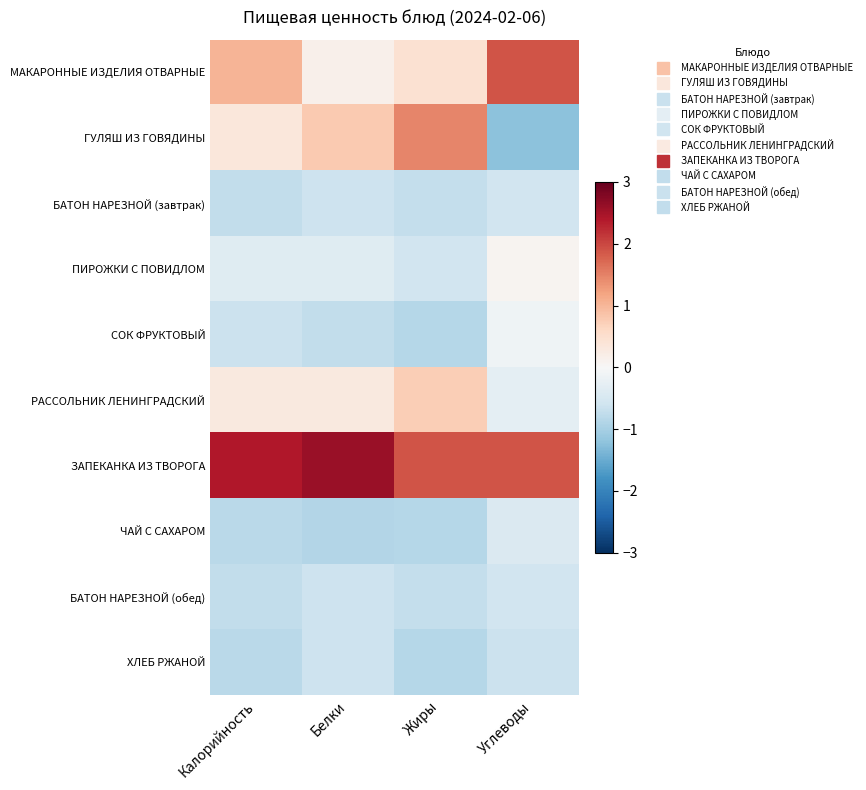

Reading left to right, what are all the values shown in this chart?

МАКАРОННЫЕ ИЗДЕЛИЯ ОТВАРНЫЕ: Калорийность=1.0	Белки=0.2	Жиры=0.4	Углеводы=1.9
ГУЛЯШ ИЗ ГОВЯДИНЫ: Калорийность=0.3	Белки=0.8	Жиры=1.5	Углеводы=-1.2
БАТОН НАРЕЗНОЙ (завтрак): Калорийность=-0.7	Белки=-0.6	Жиры=-0.7	Углеводы=-0.6
ПИРОЖКИ С ПОВИДЛОМ: Калорийность=-0.4	Белки=-0.4	Жиры=-0.6	Углеводы=0.1
СОК ФРУКТОВЫЙ: Калорийность=-0.6	Белки=-0.7	Жиры=-0.9	Углеводы=-0.1
РАССОЛЬНИК ЛЕНИНГРАДСКИЙ: Калорийность=0.3	Белки=0.3	Жиры=0.7	Углеводы=-0.3
ЗАПЕКАНКА ИЗ ТВОРОГА: Калорийность=2.4	Белки=2.6	Жиры=1.9	Углеводы=1.9
ЧАЙ С САХАРОМ: Калорийность=-0.8	Белки=-0.9	Жиры=-0.9	Углеводы=-0.4
БАТОН НАРЕЗНОЙ (обед): Калорийность=-0.7	Белки=-0.6	Жиры=-0.7	Углеводы=-0.6
ХЛЕБ РЖАНОЙ: Калорийность=-0.8	Белки=-0.6	Жиры=-0.9	Углеводы=-0.6